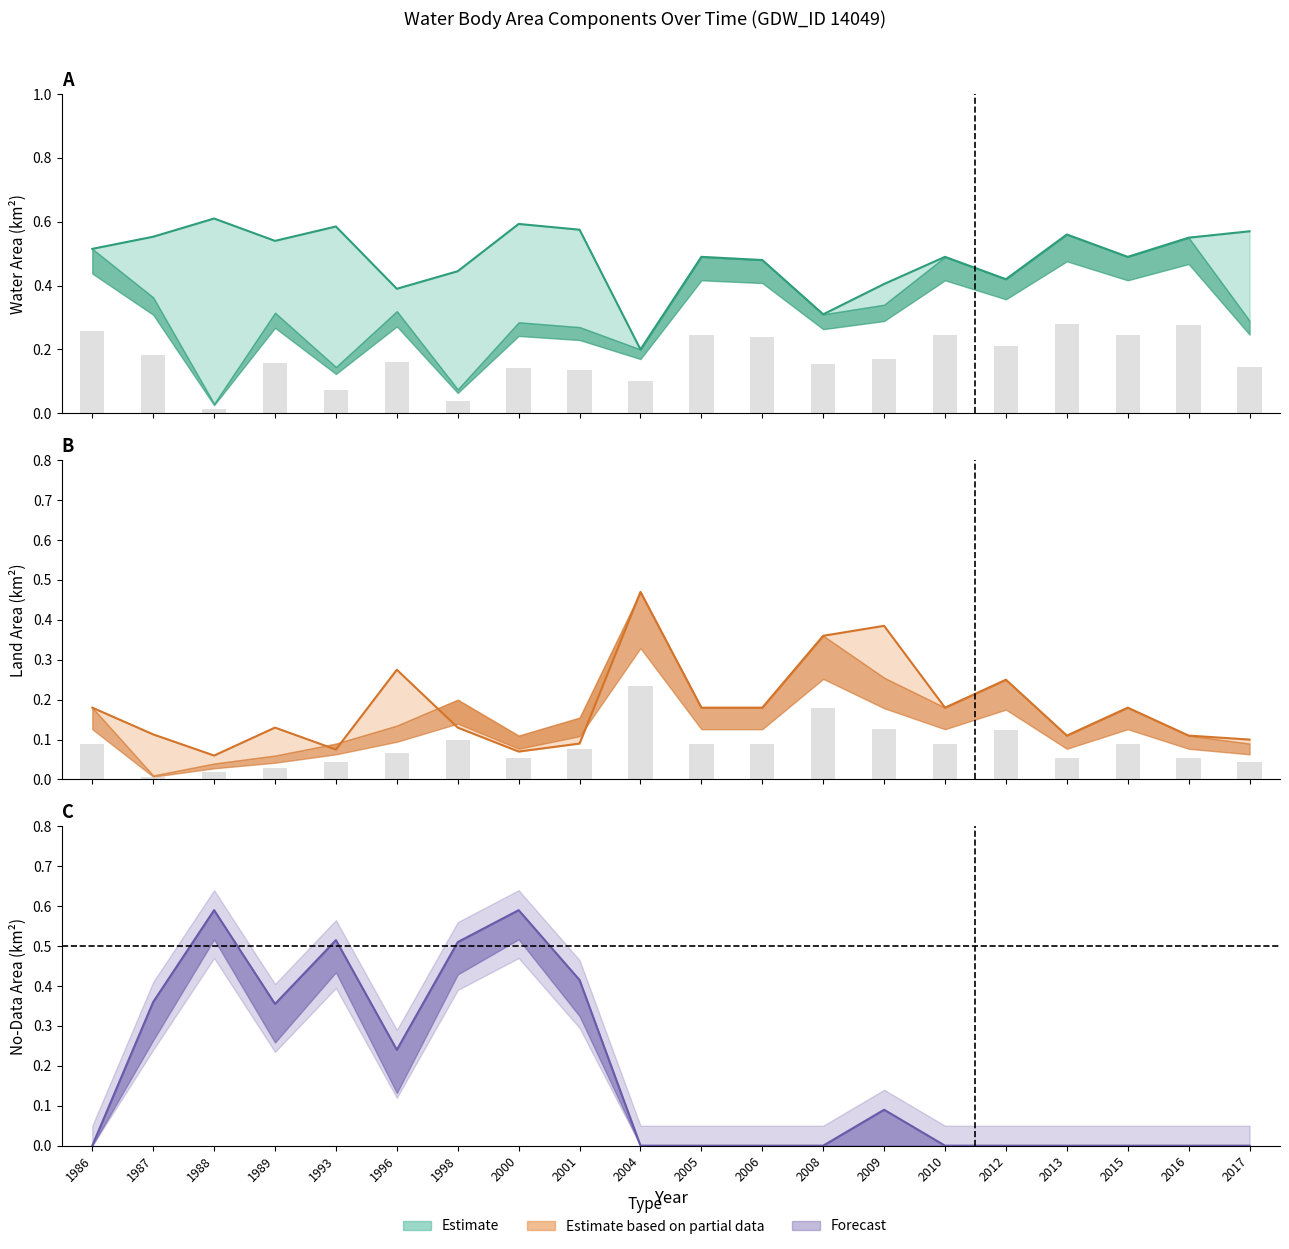

At how many categories does at least one series exceed 0?

20